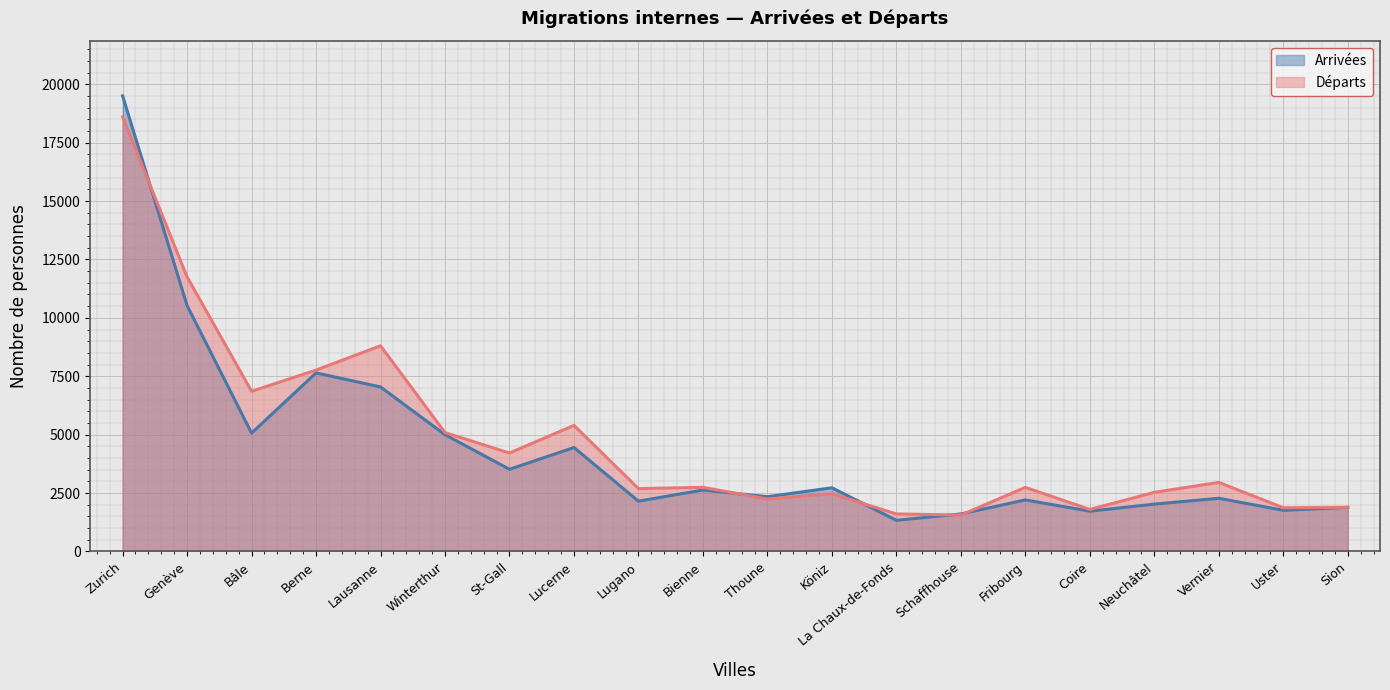

Reading left to right, what are all the values shown in this chart?

Arrivées: 19502	10526	5065	7642	7042	4997	3518	4449	2153	2630	2344	2726	1333	1606	2206	1724	2026	2276	1762	1887
Départs: 18602	11750	6856	7763	8803	5088	4214	5396	2691	2745	2244	2470	1606	1558	2742	1797	2531	2955	1870	1891